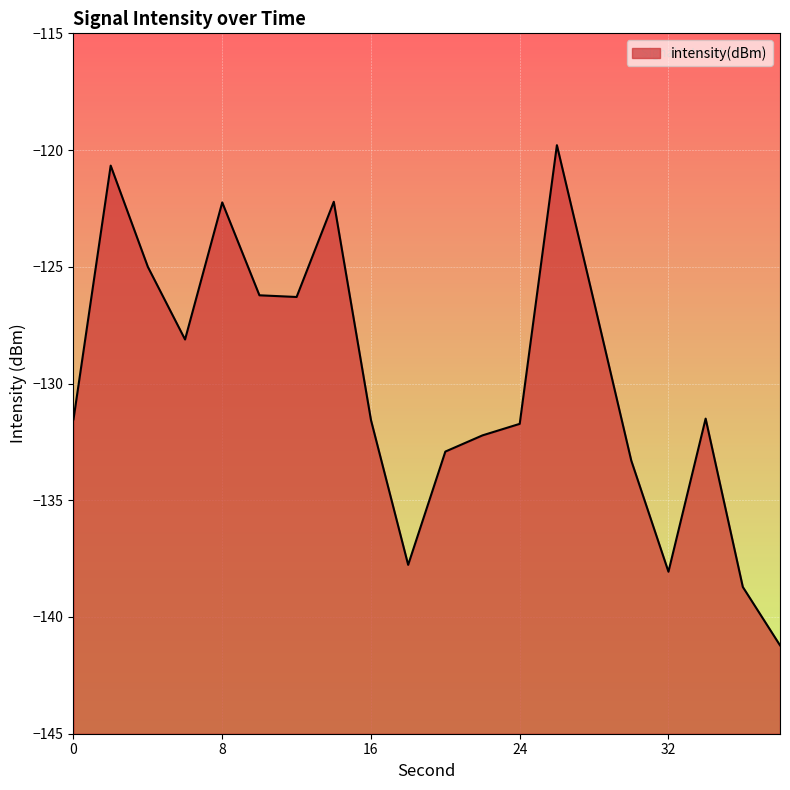

Reading left to right, list all the values displayed in this chart.

0=-131.5	2=-120.7	4=-125.0	6=-128.1	8=-122.2	10=-126.2	12=-126.3	14=-122.2	16=-131.6	18=-137.8	20=-132.9	22=-132.2	24=-131.7	26=-119.8	28=-126.5	30=-133.3	32=-138.1	34=-131.5	36=-138.7	38=-141.2